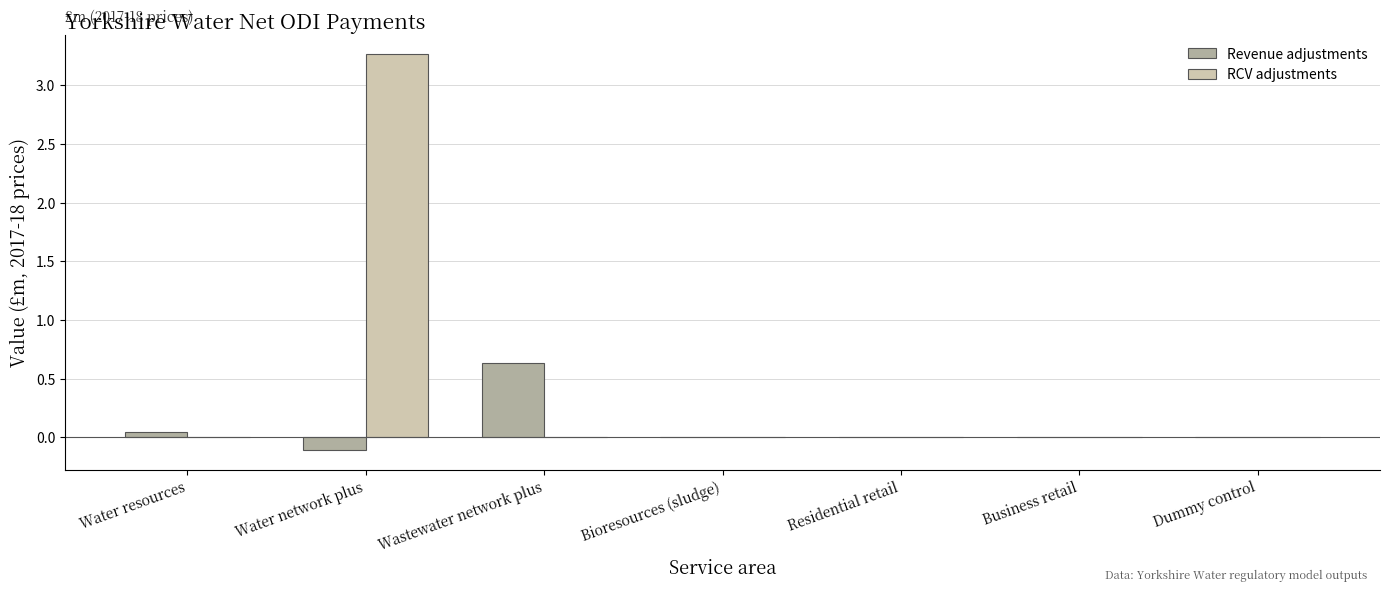

The value of RCV adjustments at Wastewater network plus is 0.0. True or false?

True